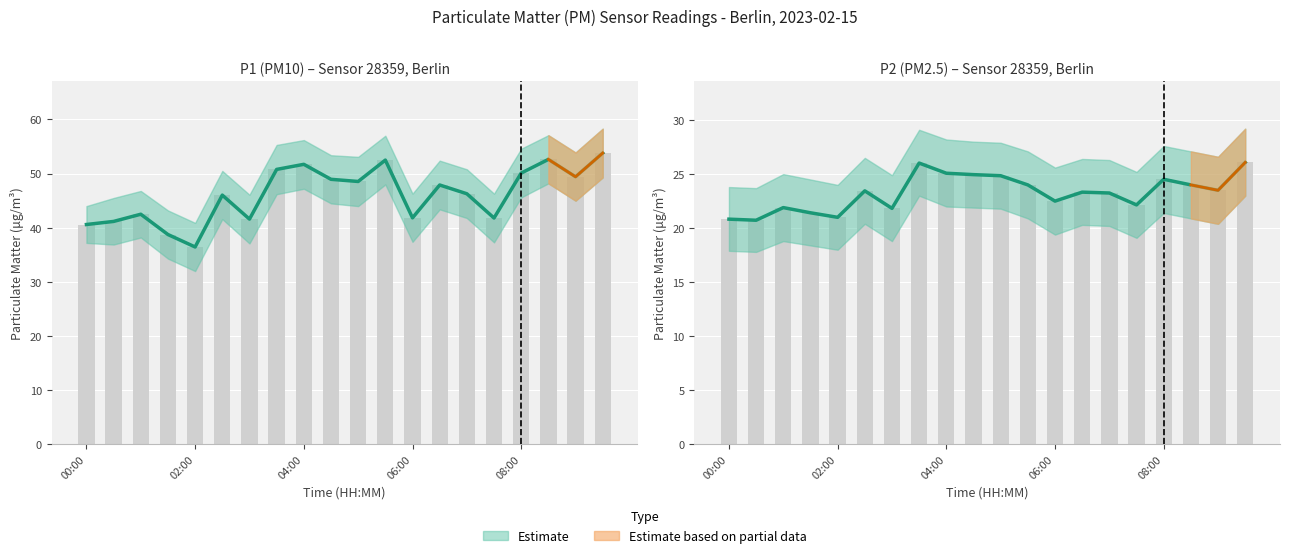

Reading right to left, transcribe all the data shown in this chart.

P1: 09:30=53.8	09:00=49.4	08:30=52.6	08:00=50.1	07:30=41.8	07:00=46.3	06:30=47.9	06:00=41.8	05:30=52.5	05:00=48.5	04:30=49.0	04:00=51.7	03:30=50.8	03:00=41.6	02:30=46.0	02:00=36.5	01:30=38.8	01:00=42.5	00:30=41.2	00:00=40.6
P2: 09:30=26.1	09:00=23.5	08:30=24.0	08:00=24.5	07:30=22.1	07:00=23.2	06:30=23.3	06:00=22.5	05:30=24.0	05:00=24.9	04:30=24.9	04:00=25.1	03:30=26.0	03:00=21.8	02:30=23.4	02:00=21.0	01:30=21.4	01:00=21.9	00:30=20.7	00:00=20.8